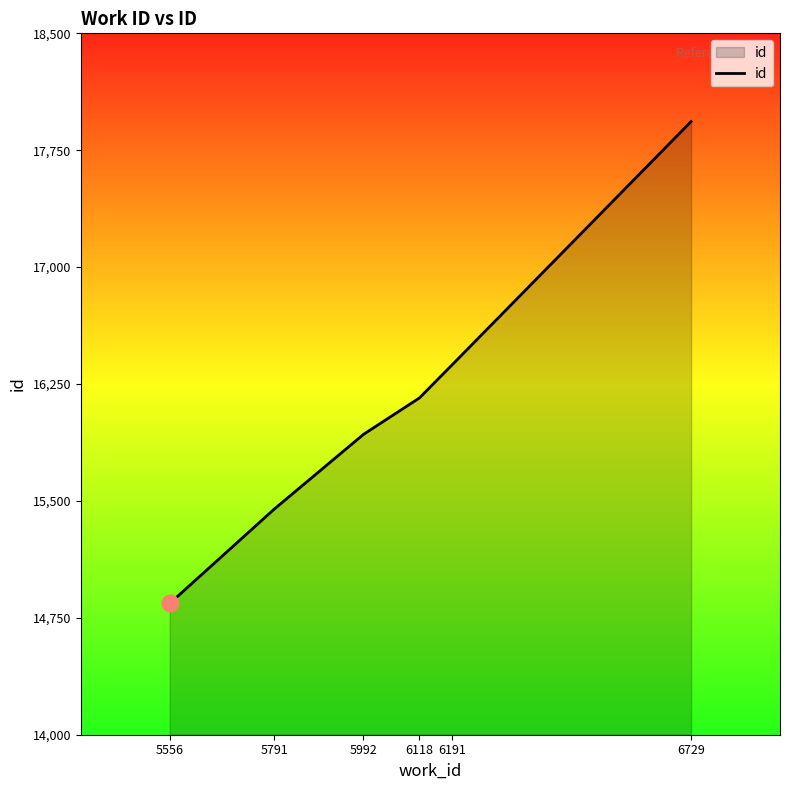

Reading left to right, extract all data points from this chart.

14842	15447	15927	16161	16372	17934